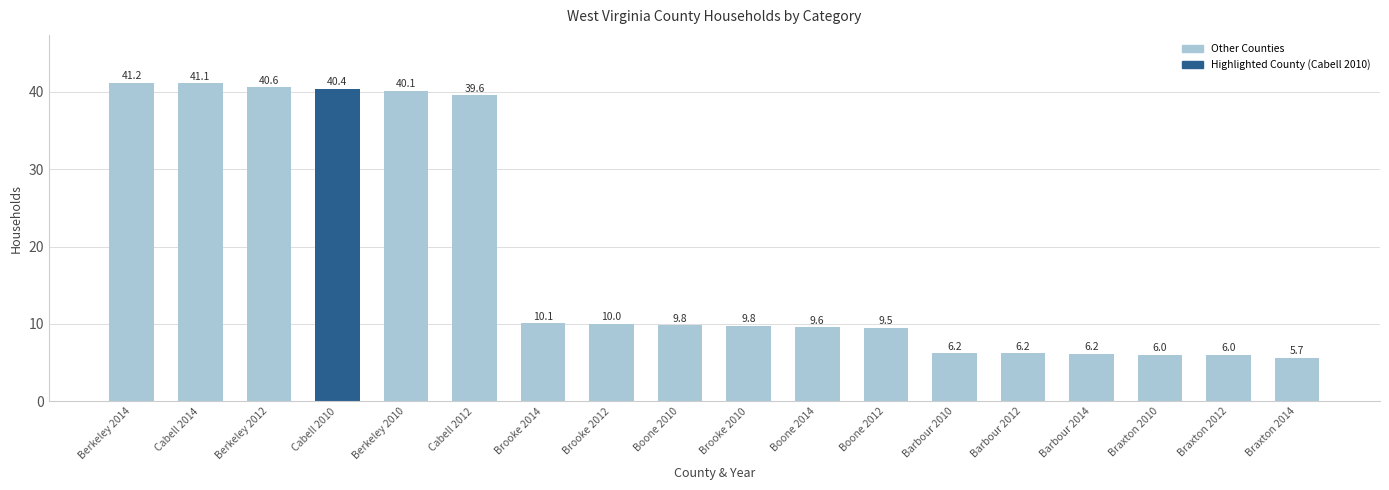

Which label corresponds to the smallest value in the chart?

Braxton 2014